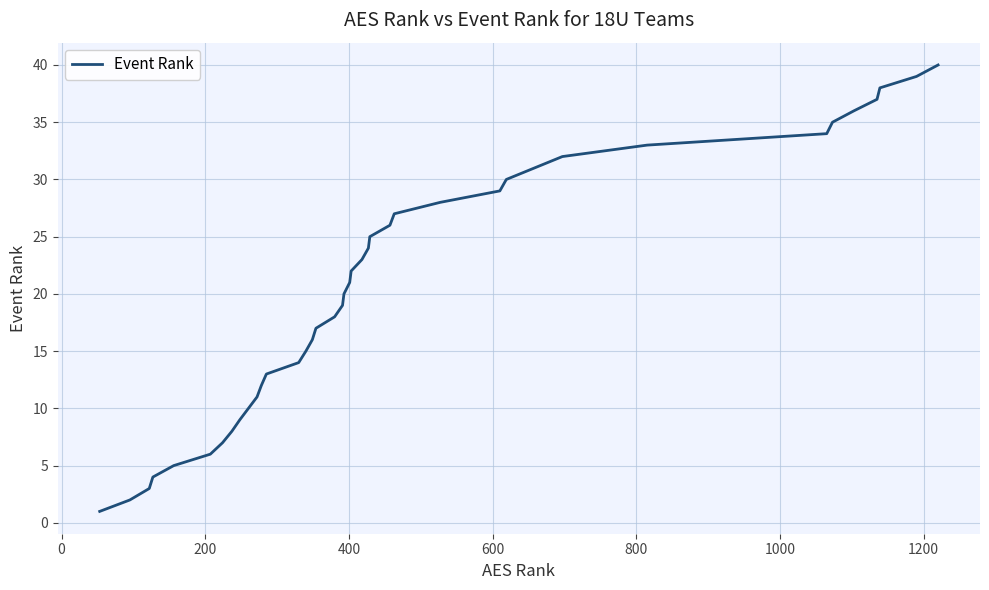

What is the maximum value shown in the chart?

40